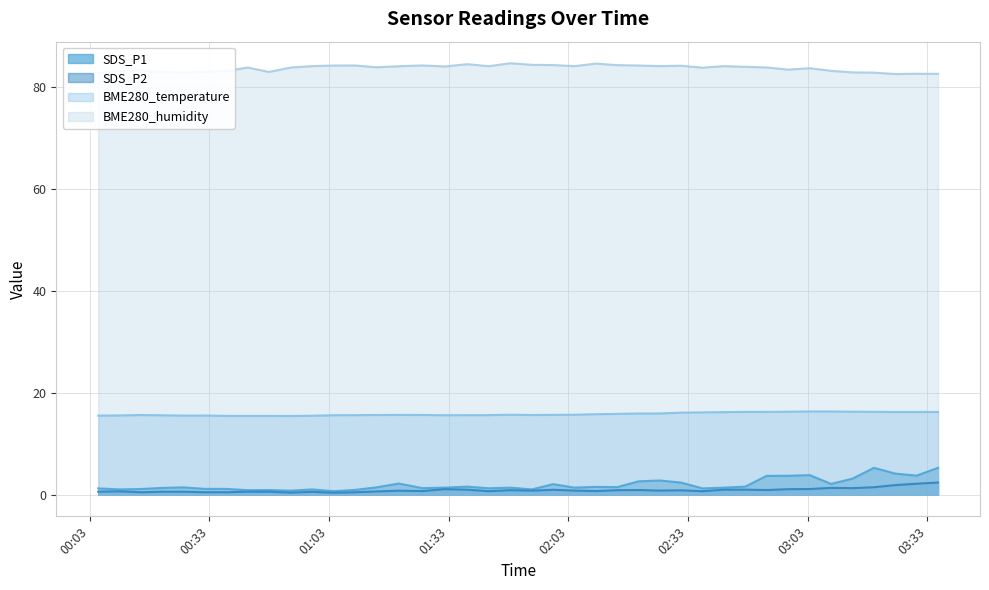

True or false: BME280_temperature and SDS_P1 intersect in this chart.

False